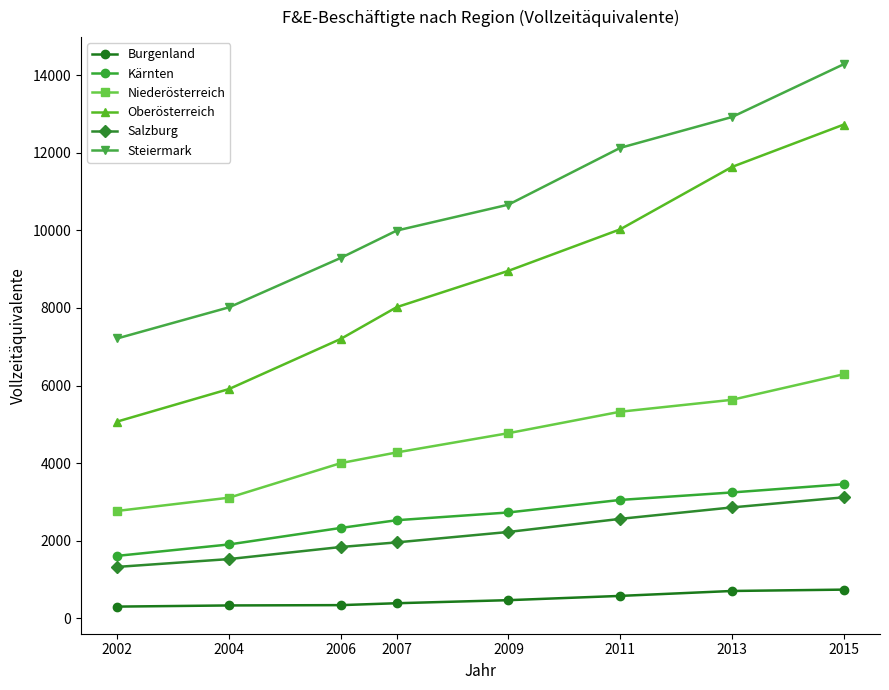

The Salzburg series shows 1524 at 2004. True or false?

True